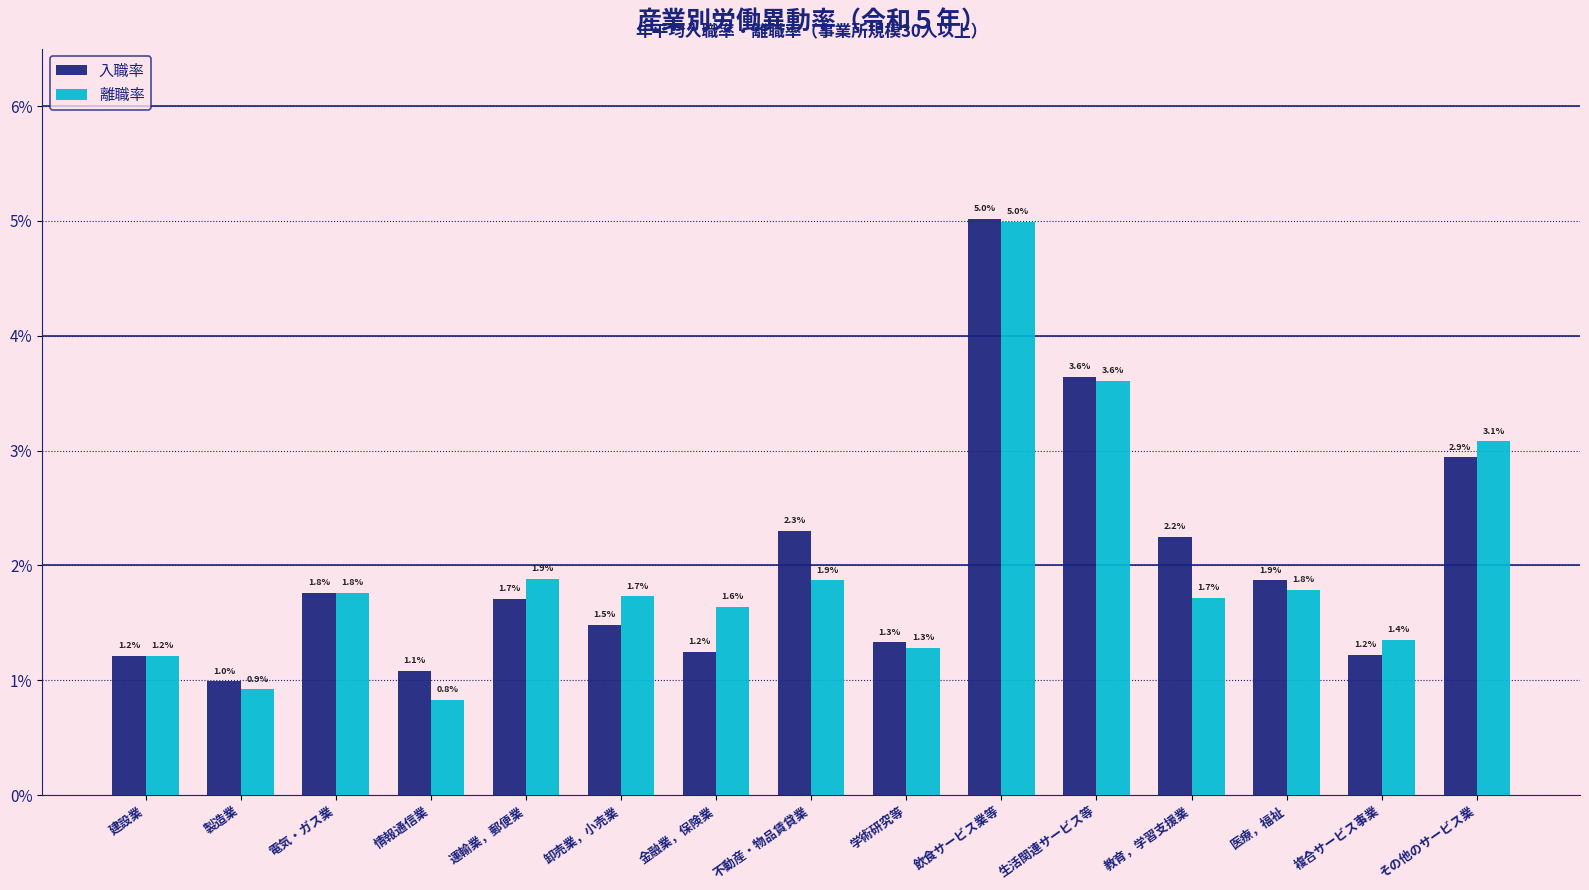

What is the label of the 14th bar from the left?

複合サービス事業